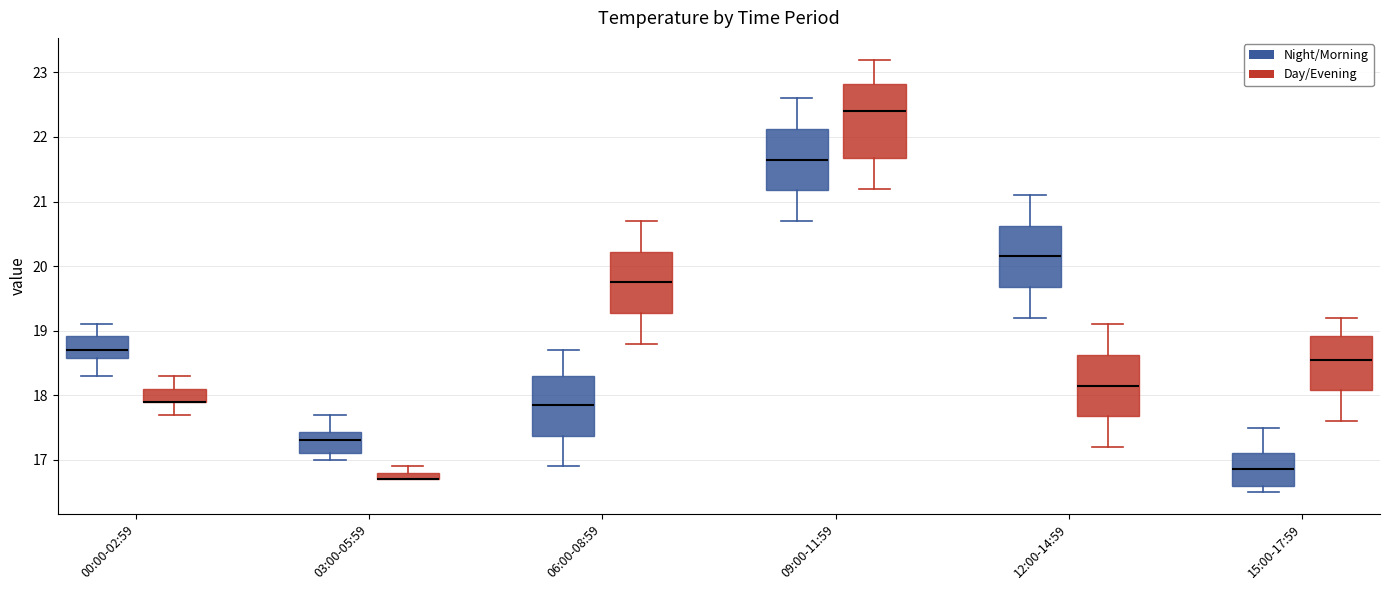

Comparing the boxes themselves (not the whiskers), which one is the tallest?

09:00-11:59 (Day/Evening)